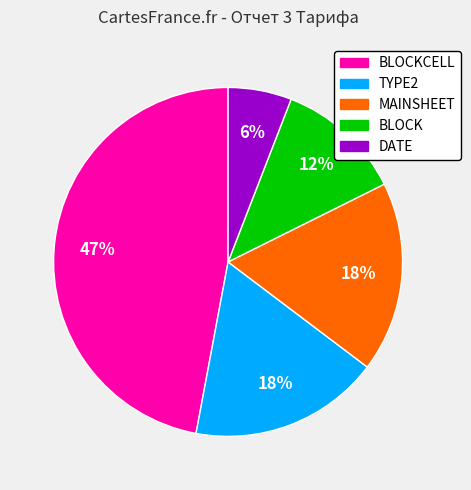

To the nearest percent, what is the average slice percentage?

20%